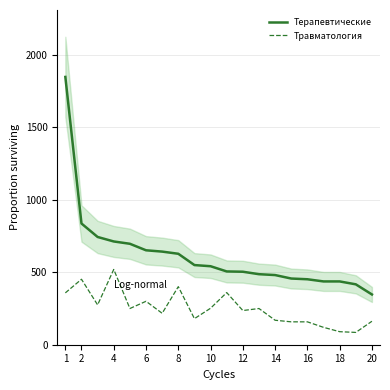

True or false: Терапевтические and Травматология intersect in this chart.

False